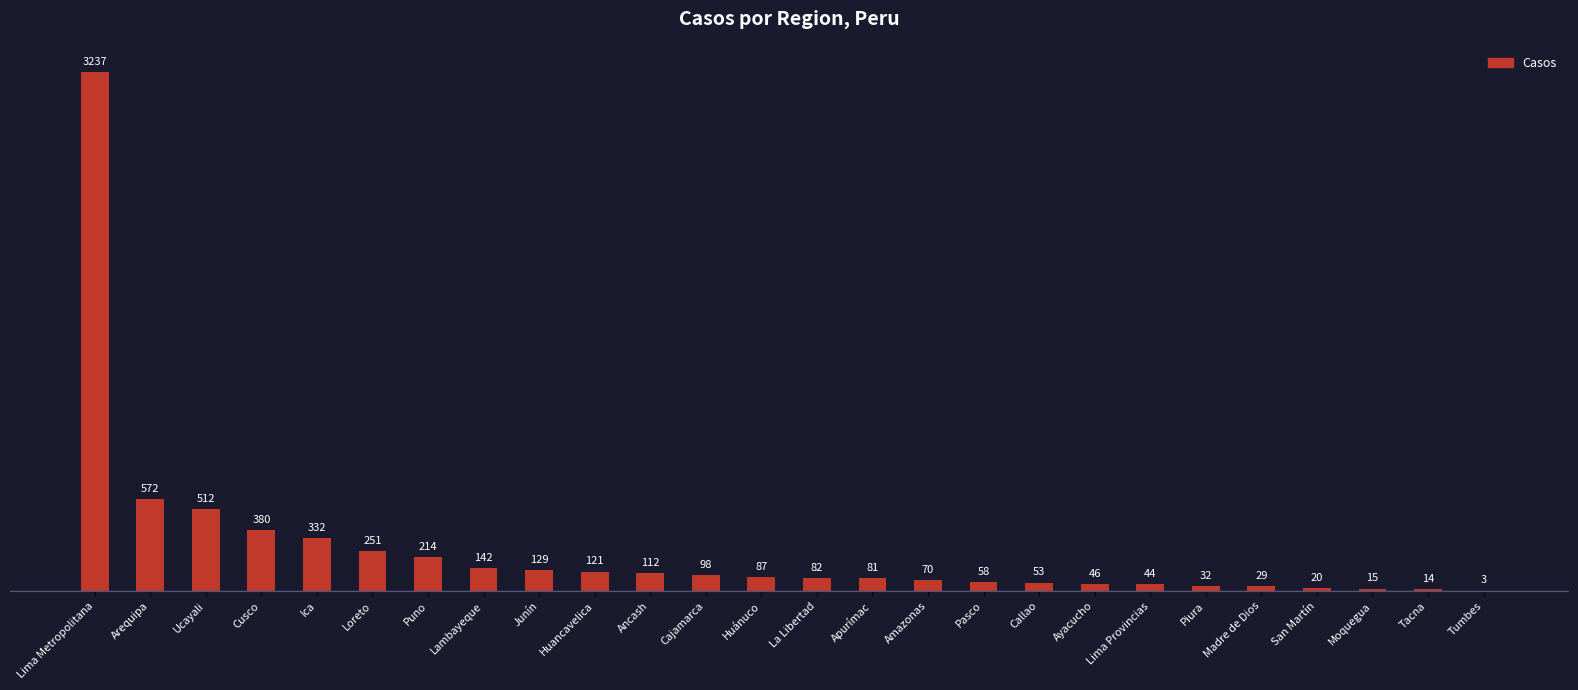

What is the change in value from Cajamarca to Tumbes?

-95